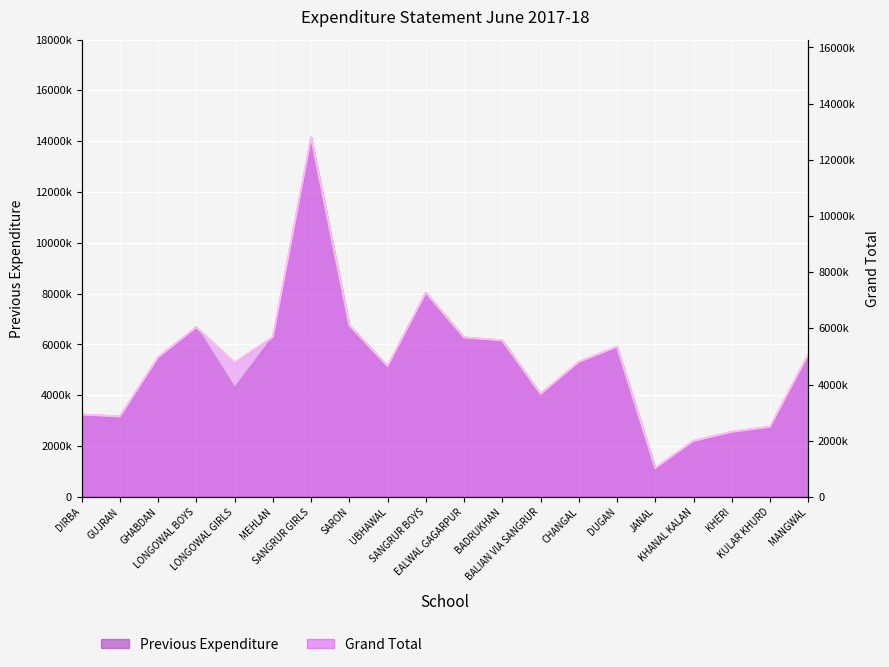

The Previous Expenditure series shows 5496381 at GHABDAN. True or false?

True